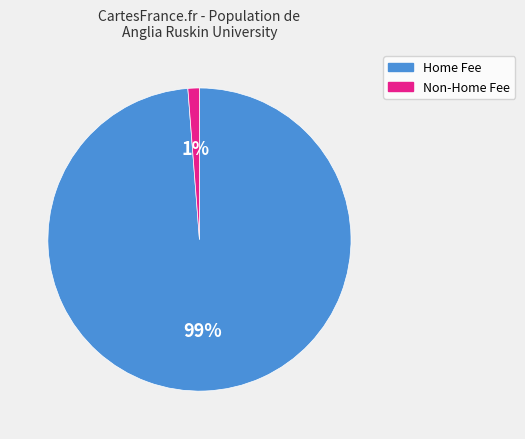

Is there a majority slice in this chart?

Yes